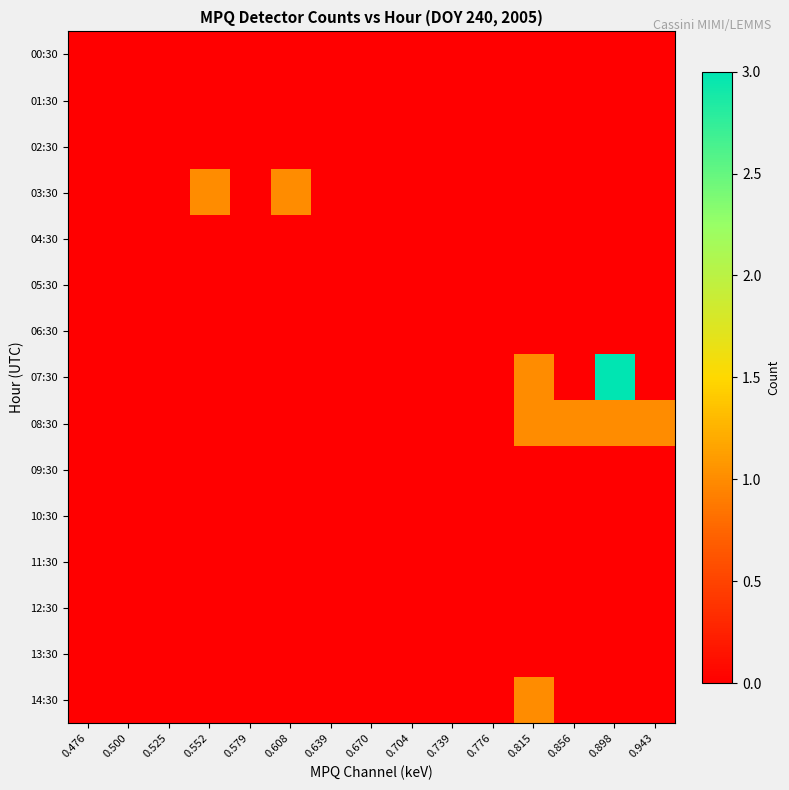

Reading left to right, transcribe all the data shown in this chart.

00:30: 0.476=0	0.500=0	0.525=0	0.552=0	0.579=0	0.608=0	0.639=0	0.670=0	0.704=0	0.739=0	0.776=0	0.815=0	0.856=0	0.898=0	0.943=0
01:30: 0.476=0	0.500=0	0.525=0	0.552=0	0.579=0	0.608=0	0.639=0	0.670=0	0.704=0	0.739=0	0.776=0	0.815=0	0.856=0	0.898=0	0.943=0
02:30: 0.476=0	0.500=0	0.525=0	0.552=0	0.579=0	0.608=0	0.639=0	0.670=0	0.704=0	0.739=0	0.776=0	0.815=0	0.856=0	0.898=0	0.943=0
03:30: 0.476=0	0.500=0	0.525=0	0.552=1	0.579=0	0.608=1	0.639=0	0.670=0	0.704=0	0.739=0	0.776=0	0.815=0	0.856=0	0.898=0	0.943=0
04:30: 0.476=0	0.500=0	0.525=0	0.552=0	0.579=0	0.608=0	0.639=0	0.670=0	0.704=0	0.739=0	0.776=0	0.815=0	0.856=0	0.898=0	0.943=0
05:30: 0.476=0	0.500=0	0.525=0	0.552=0	0.579=0	0.608=0	0.639=0	0.670=0	0.704=0	0.739=0	0.776=0	0.815=0	0.856=0	0.898=0	0.943=0
06:30: 0.476=0	0.500=0	0.525=0	0.552=0	0.579=0	0.608=0	0.639=0	0.670=0	0.704=0	0.739=0	0.776=0	0.815=0	0.856=0	0.898=0	0.943=0
07:30: 0.476=0	0.500=0	0.525=0	0.552=0	0.579=0	0.608=0	0.639=0	0.670=0	0.704=0	0.739=0	0.776=0	0.815=1	0.856=0	0.898=3	0.943=0
08:30: 0.476=0	0.500=0	0.525=0	0.552=0	0.579=0	0.608=0	0.639=0	0.670=0	0.704=0	0.739=0	0.776=0	0.815=1	0.856=1	0.898=1	0.943=1
09:30: 0.476=0	0.500=0	0.525=0	0.552=0	0.579=0	0.608=0	0.639=0	0.670=0	0.704=0	0.739=0	0.776=0	0.815=0	0.856=0	0.898=0	0.943=0
10:30: 0.476=0	0.500=0	0.525=0	0.552=0	0.579=0	0.608=0	0.639=0	0.670=0	0.704=0	0.739=0	0.776=0	0.815=0	0.856=0	0.898=0	0.943=0
11:30: 0.476=0	0.500=0	0.525=0	0.552=0	0.579=0	0.608=0	0.639=0	0.670=0	0.704=0	0.739=0	0.776=0	0.815=0	0.856=0	0.898=0	0.943=0
12:30: 0.476=0	0.500=0	0.525=0	0.552=0	0.579=0	0.608=0	0.639=0	0.670=0	0.704=0	0.739=0	0.776=0	0.815=0	0.856=0	0.898=0	0.943=0
13:30: 0.476=0	0.500=0	0.525=0	0.552=0	0.579=0	0.608=0	0.639=0	0.670=0	0.704=0	0.739=0	0.776=0	0.815=0	0.856=0	0.898=0	0.943=0
14:30: 0.476=0	0.500=0	0.525=0	0.552=0	0.579=0	0.608=0	0.639=0	0.670=0	0.704=0	0.739=0	0.776=0	0.815=1	0.856=0	0.898=0	0.943=0